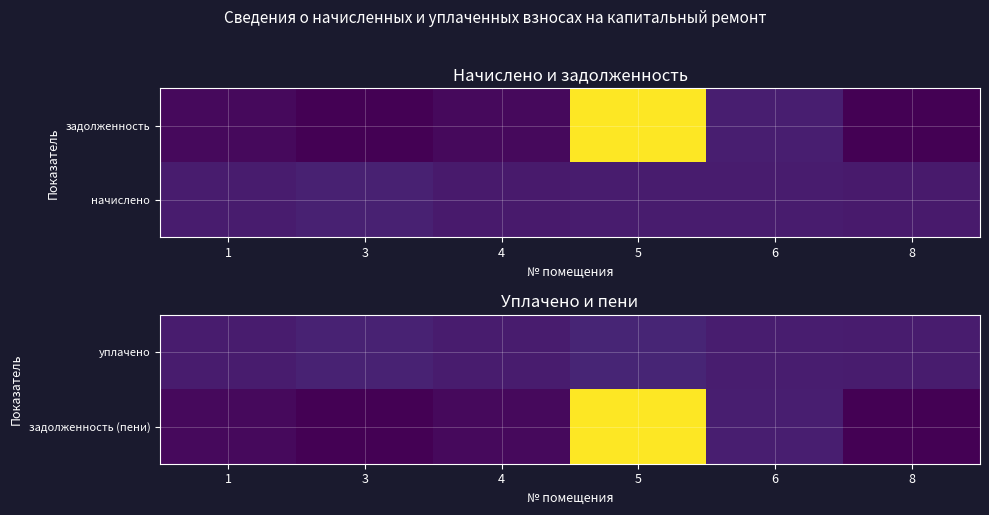

Which series has the widest spread of values?

задолженность (пени)